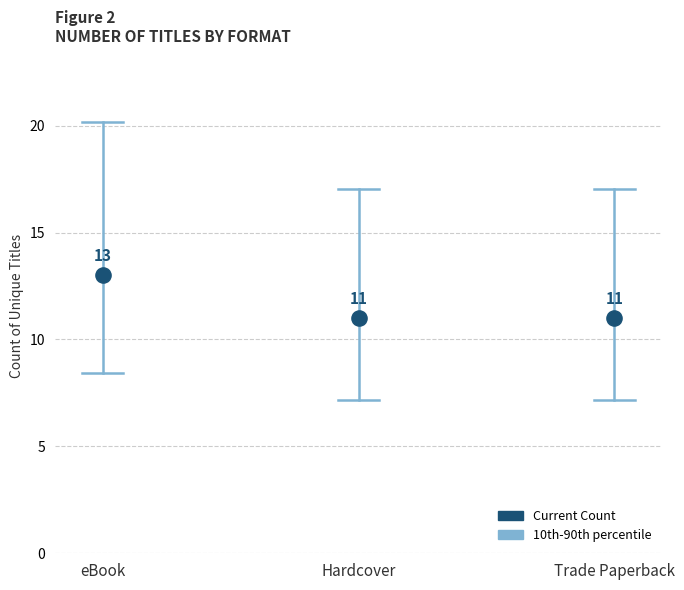

What is the average Y value?

12